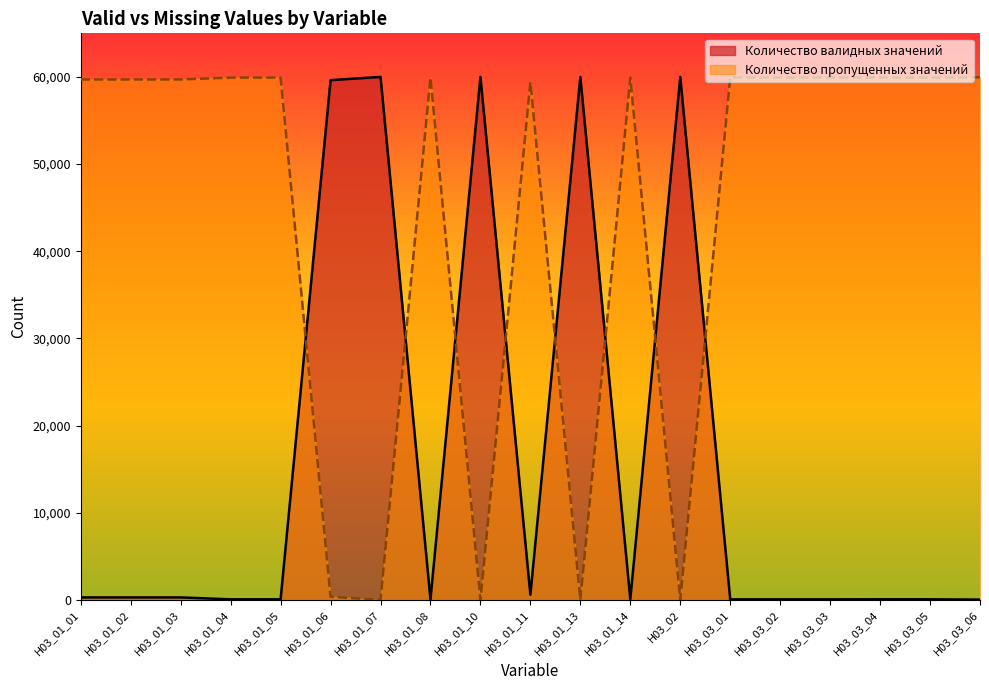

Is the value of Количество пропущенных значений at H03_01_11 greater than the value of Количество валидных значений at H03_03_06?

Yes